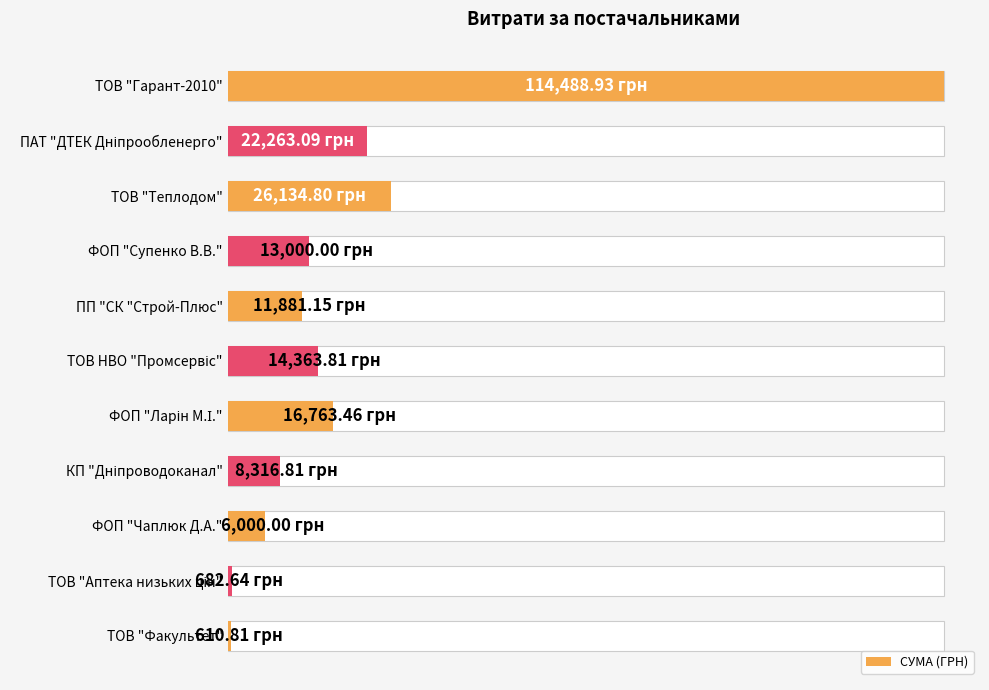

Which has a higher value, 10 or 60000?

60000